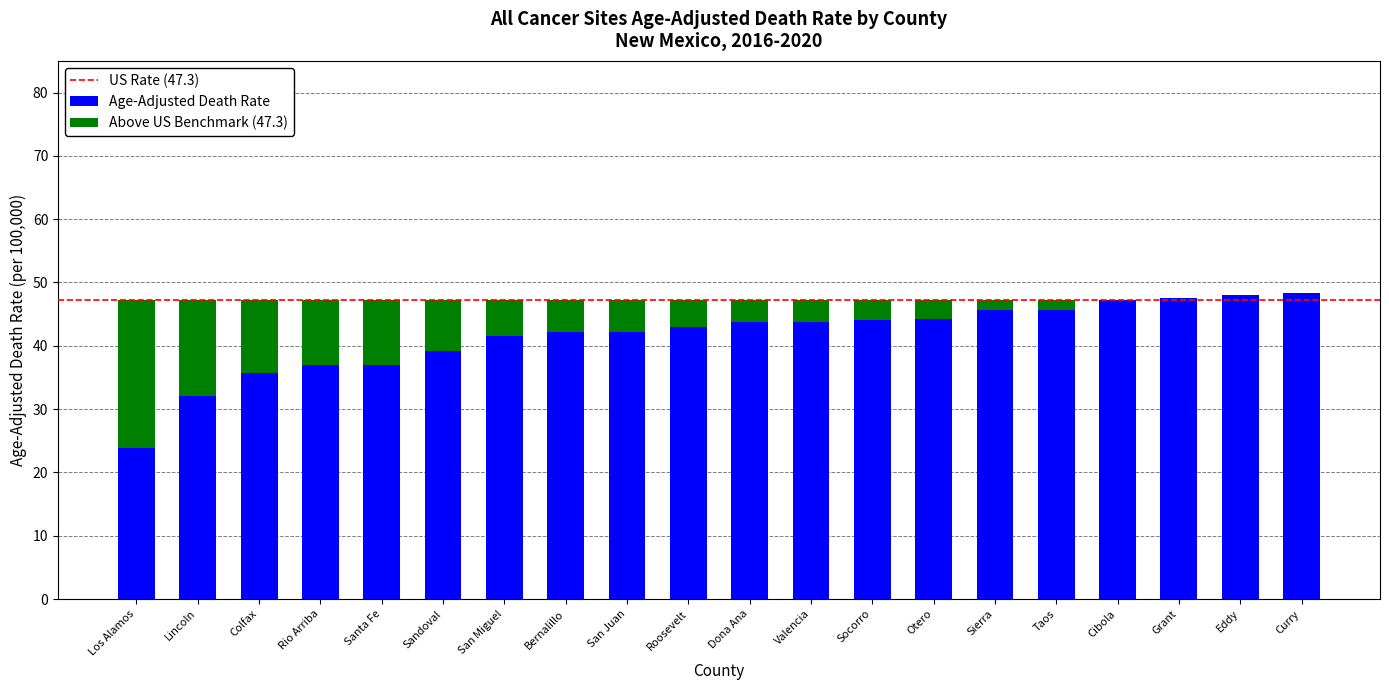

The value of Age-Adjusted Death Rate at Santa Fe is 56.5. True or false?

False